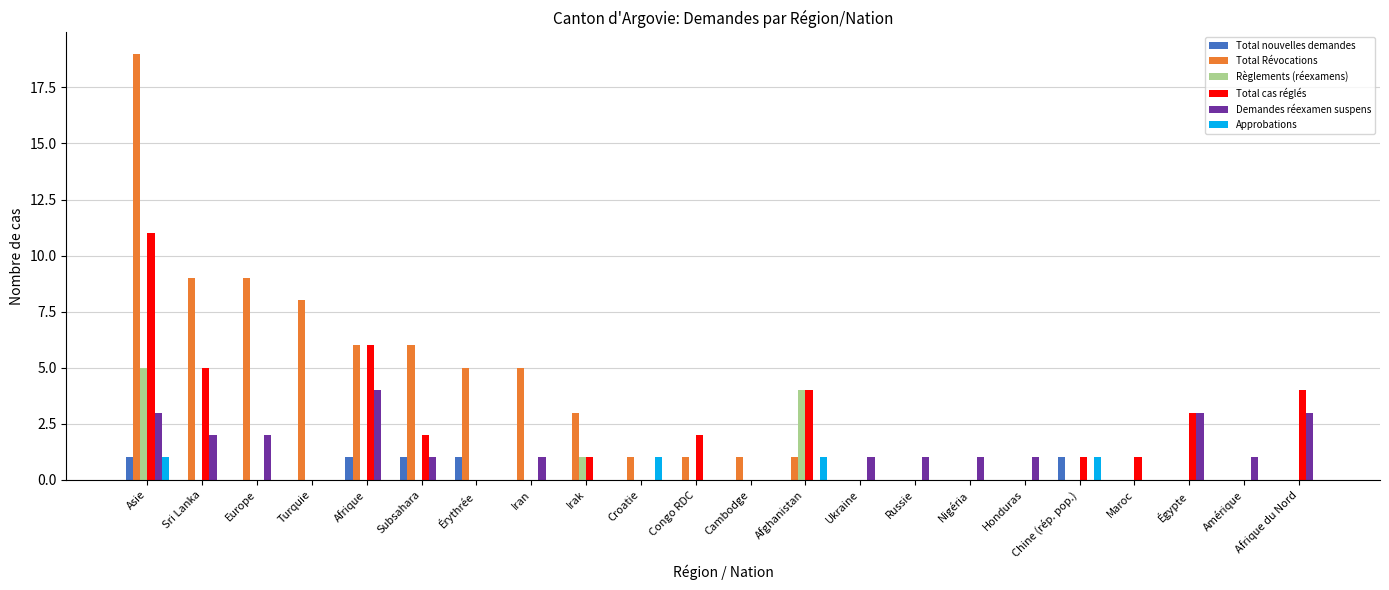

Are the bars horizontal?

No